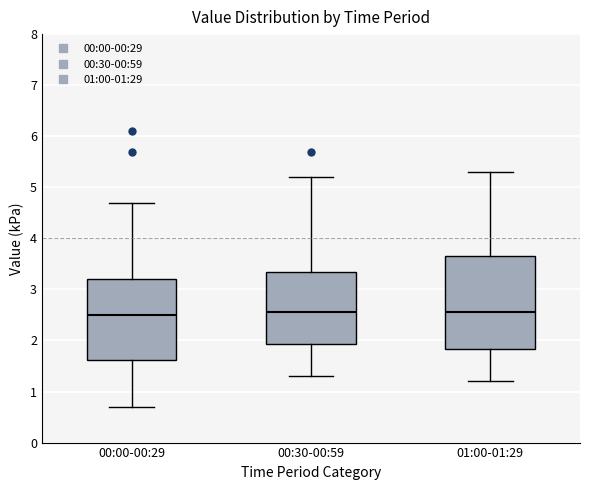

Where does the median line of the box for 01:00-01:29 sit on the y-axis? The values are not printed on the chart, so give them approximately, as read against the axis.

2.6